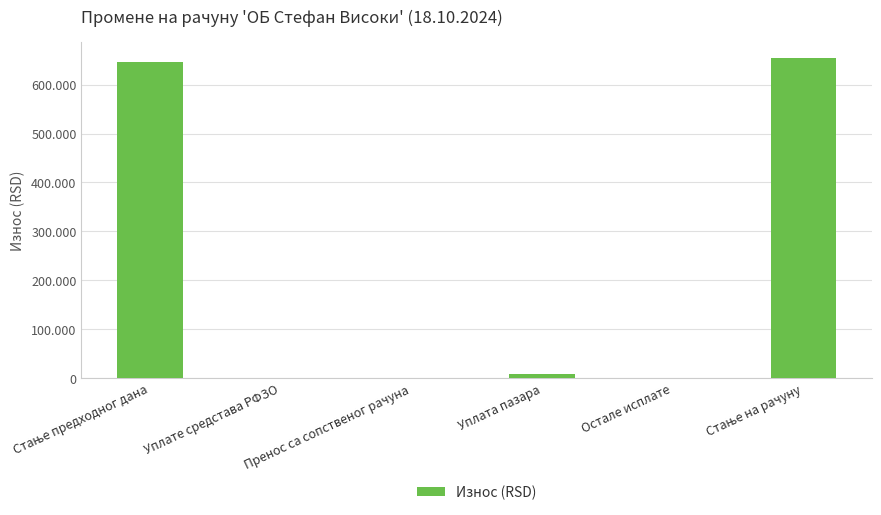

What is the average value?

218039.0